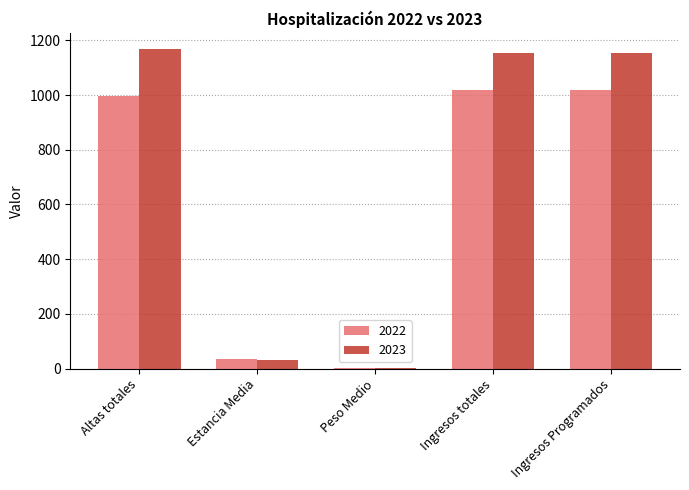

How many groups of bars are there?

5